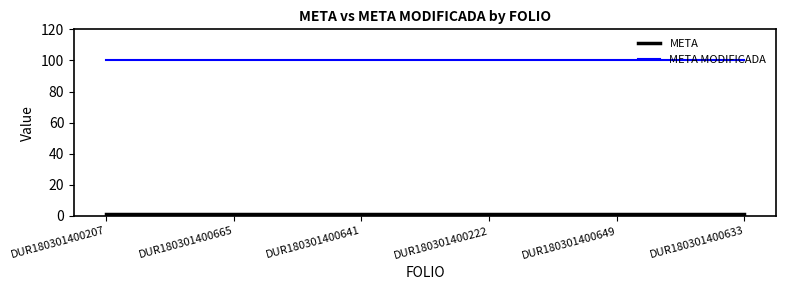

What is the greatest value displayed?

100